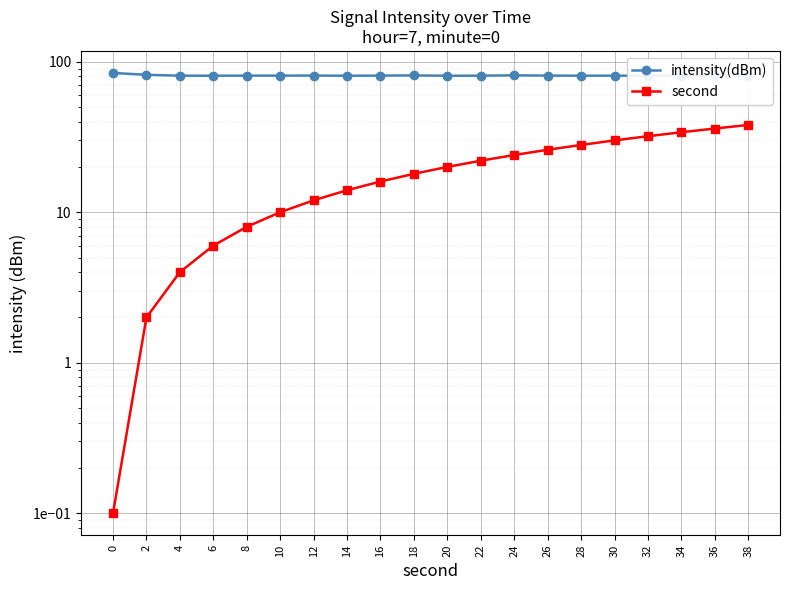

At which category is the sum across all series the highest?

38